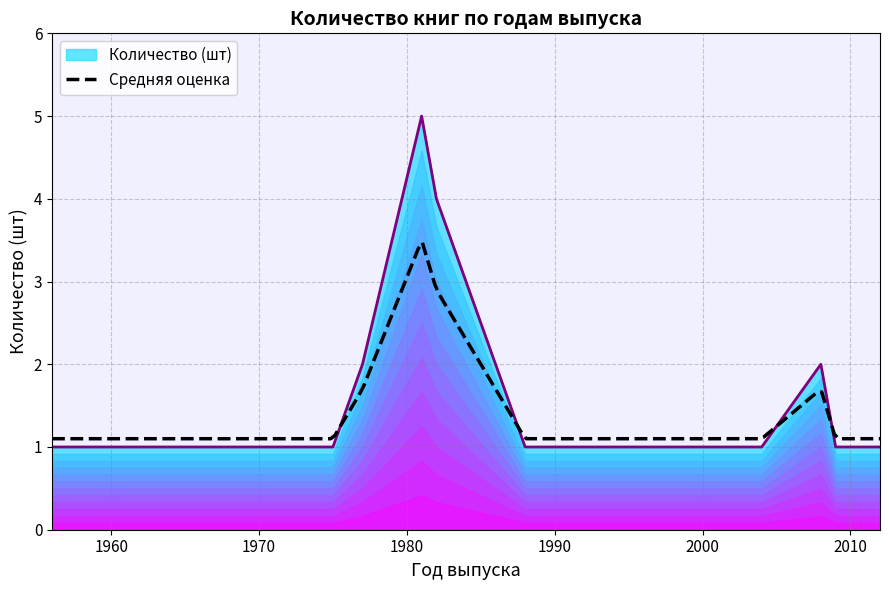

What is the highest value of the Количество (шт) series?

5